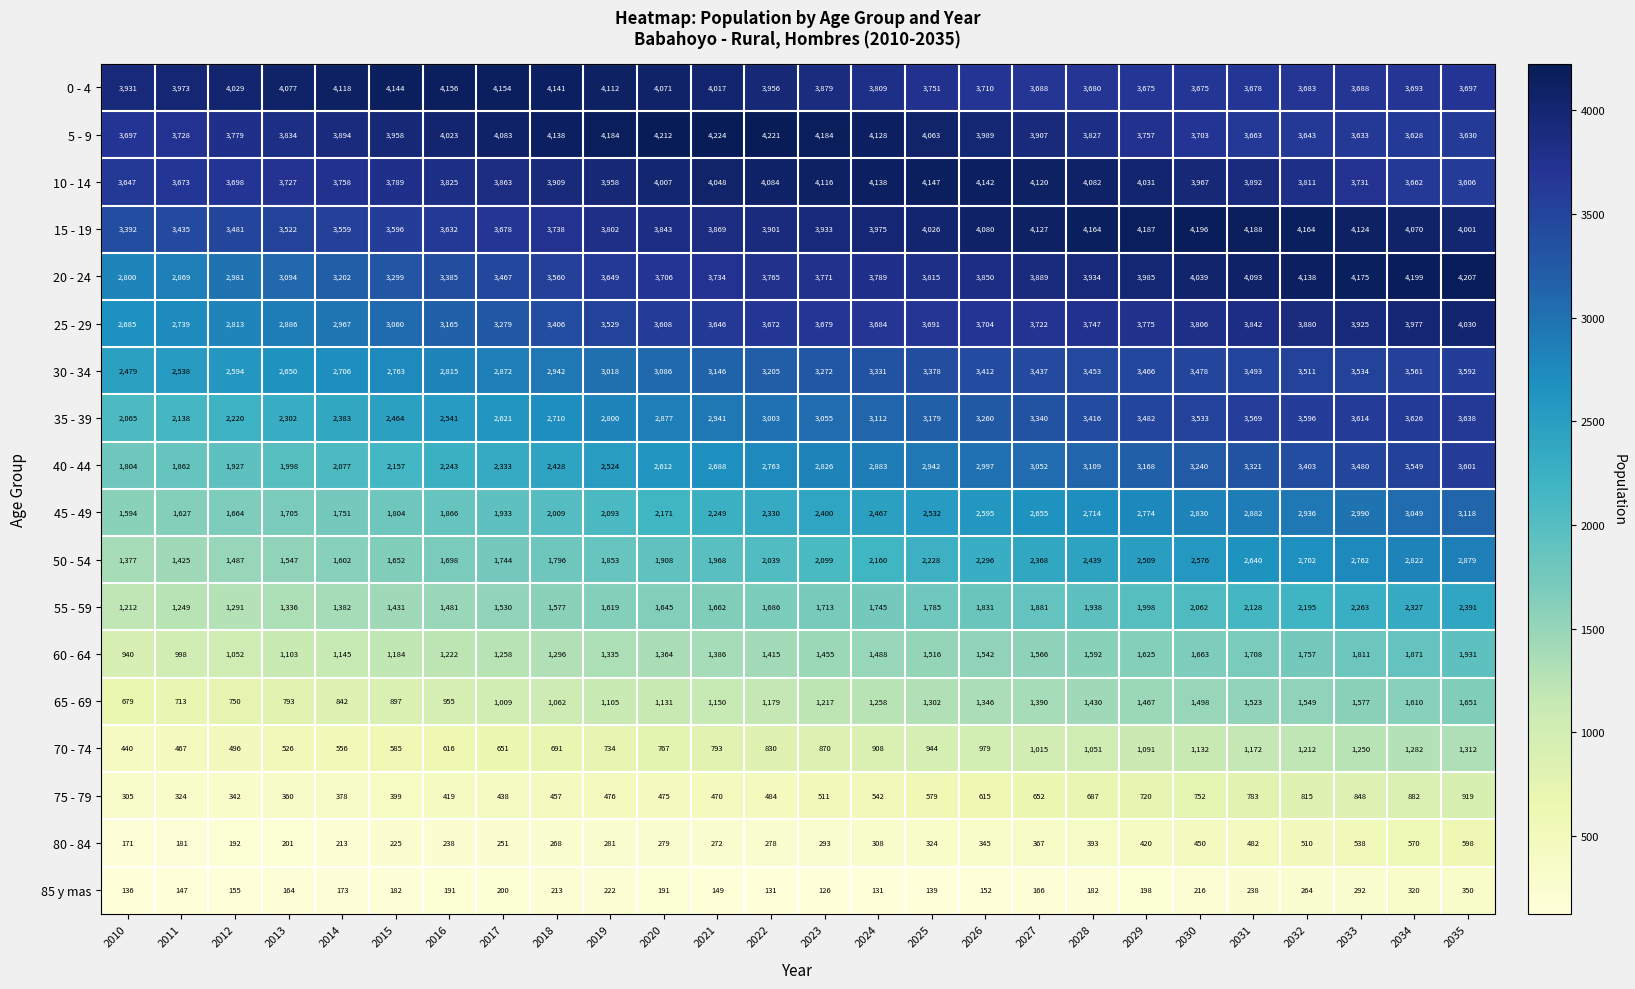

Where is 20 - 24 nearest to the value 3503?

2017